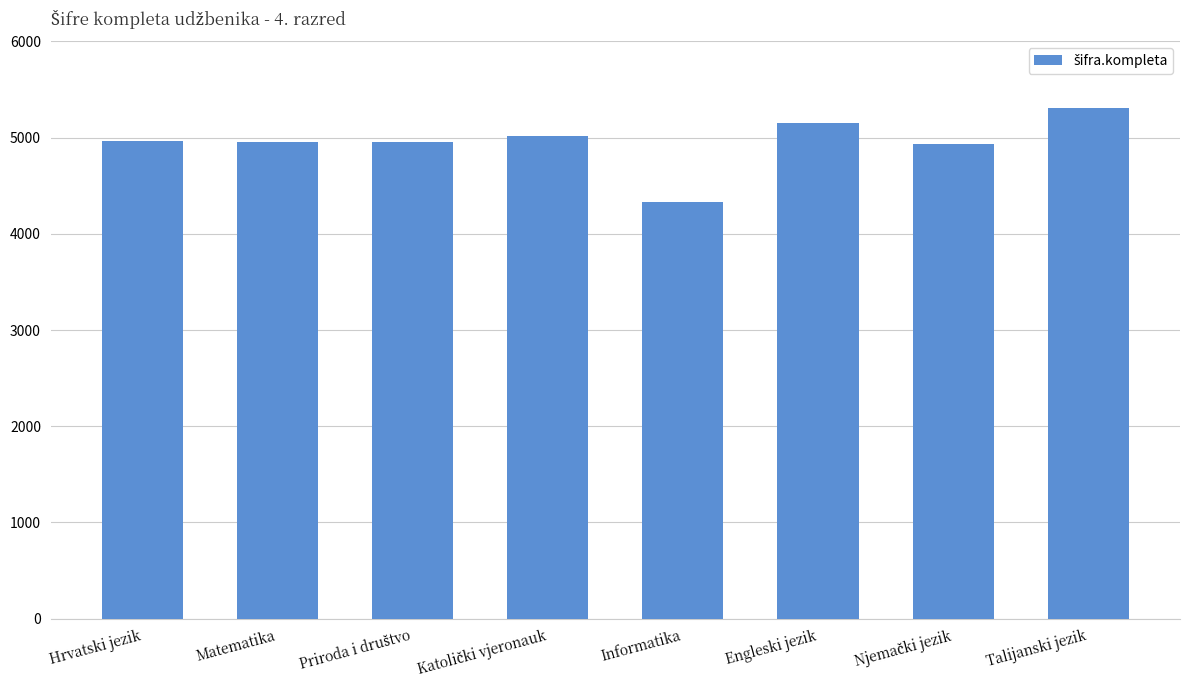

Read the value at Hrvatski jezik.

4962